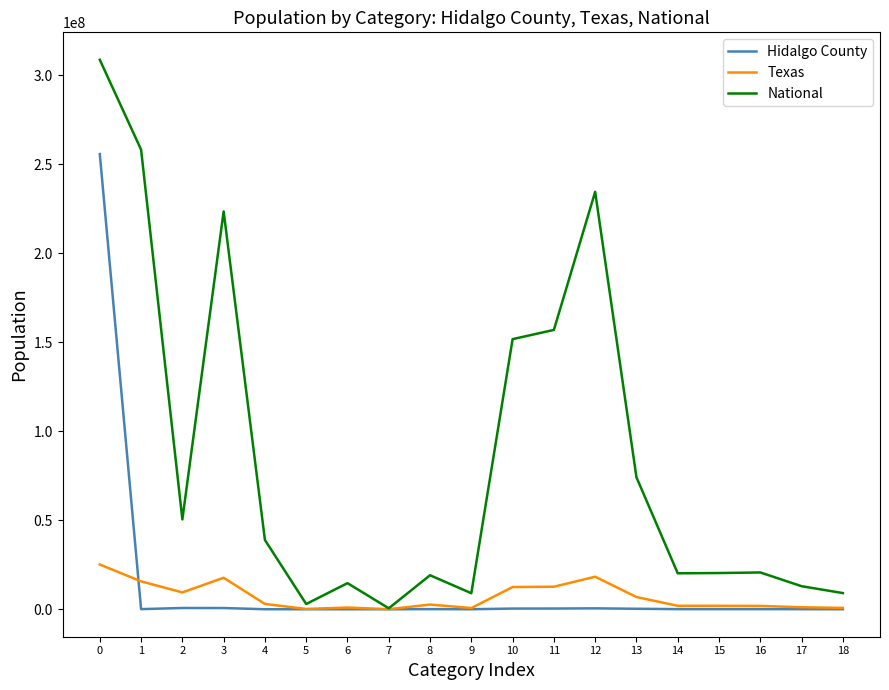

How many lines are shown in the chart?

3